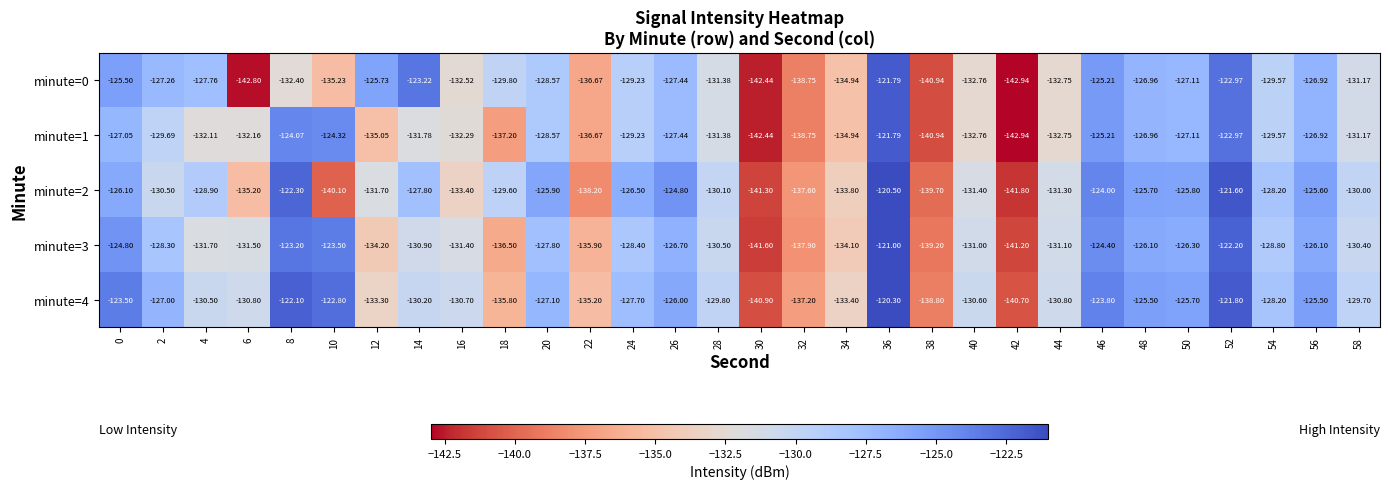

Which series has the largest total across all categories?

minute=4